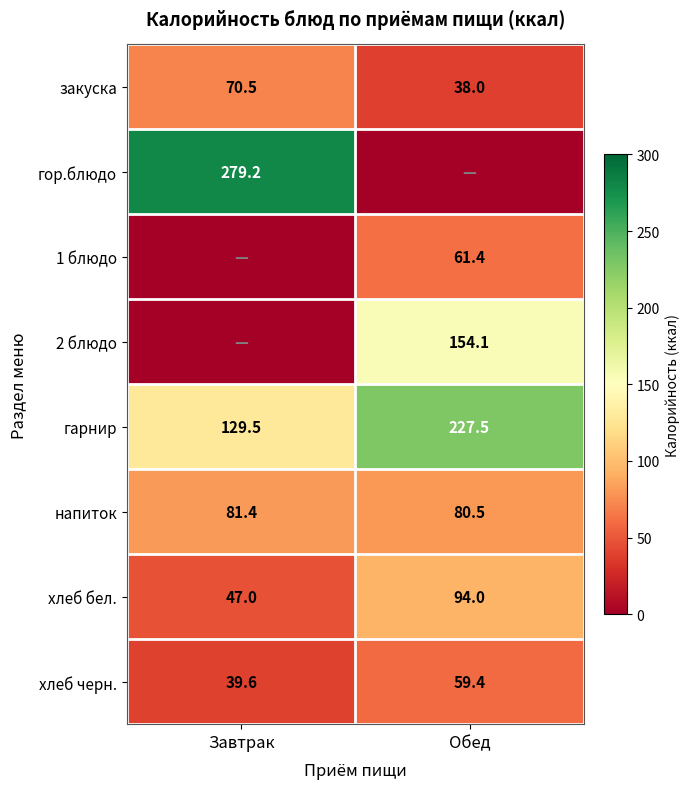

What is the difference between the highest and lowest values at Завтрак?

279.2